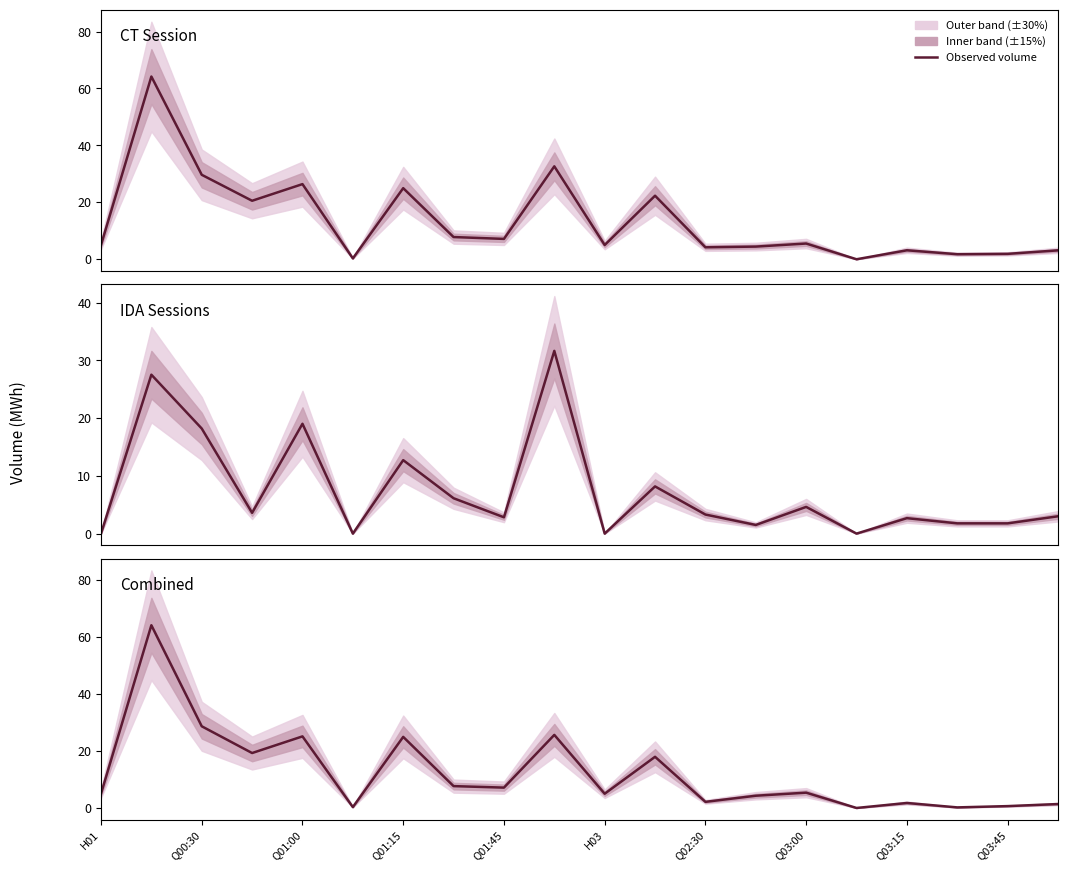

Count the number of data series in this chart.

3